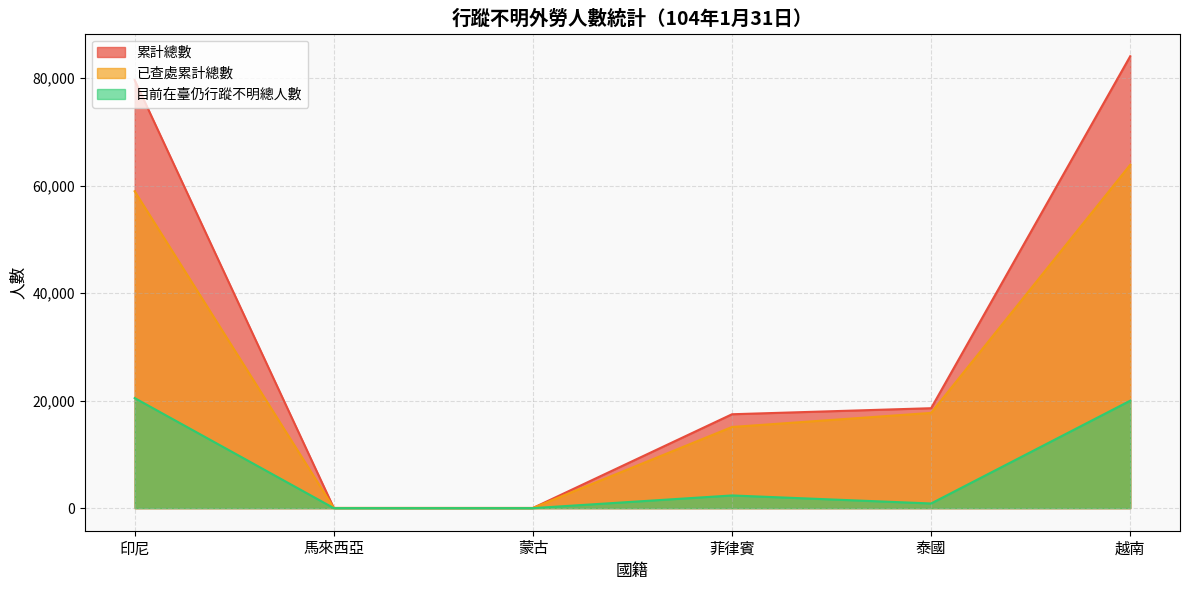

Rank the series by their average value, from highest to lowest.

累計總數, 已查處累計總數, 目前在臺仍行蹤不明總人數